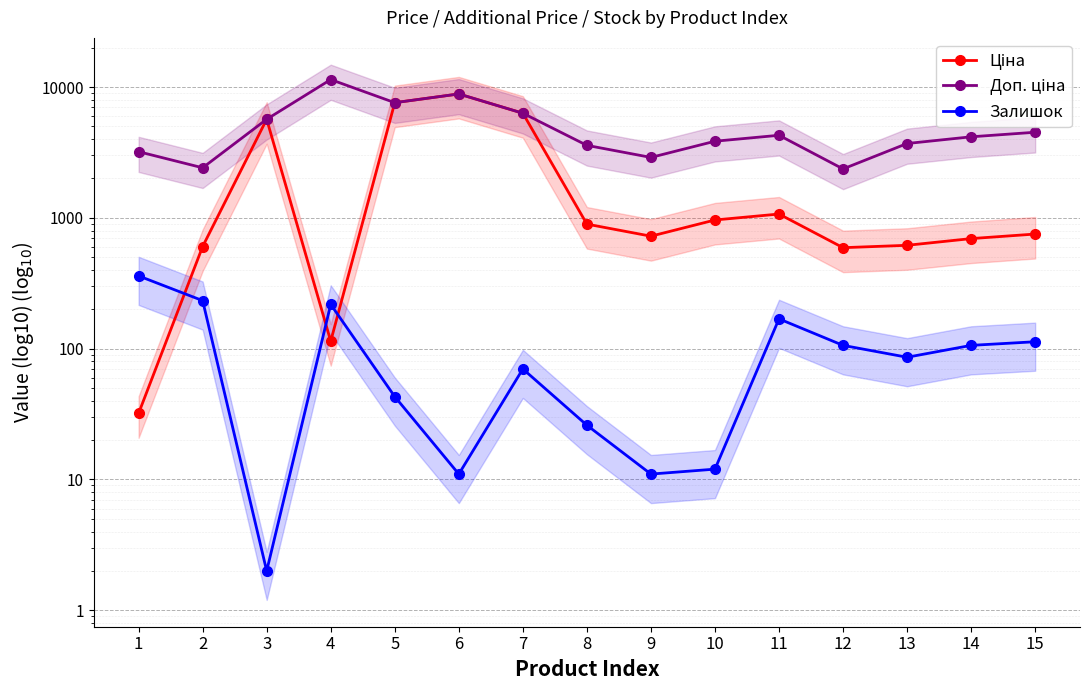

Which series has the largest total across all categories?

Доп. ціна